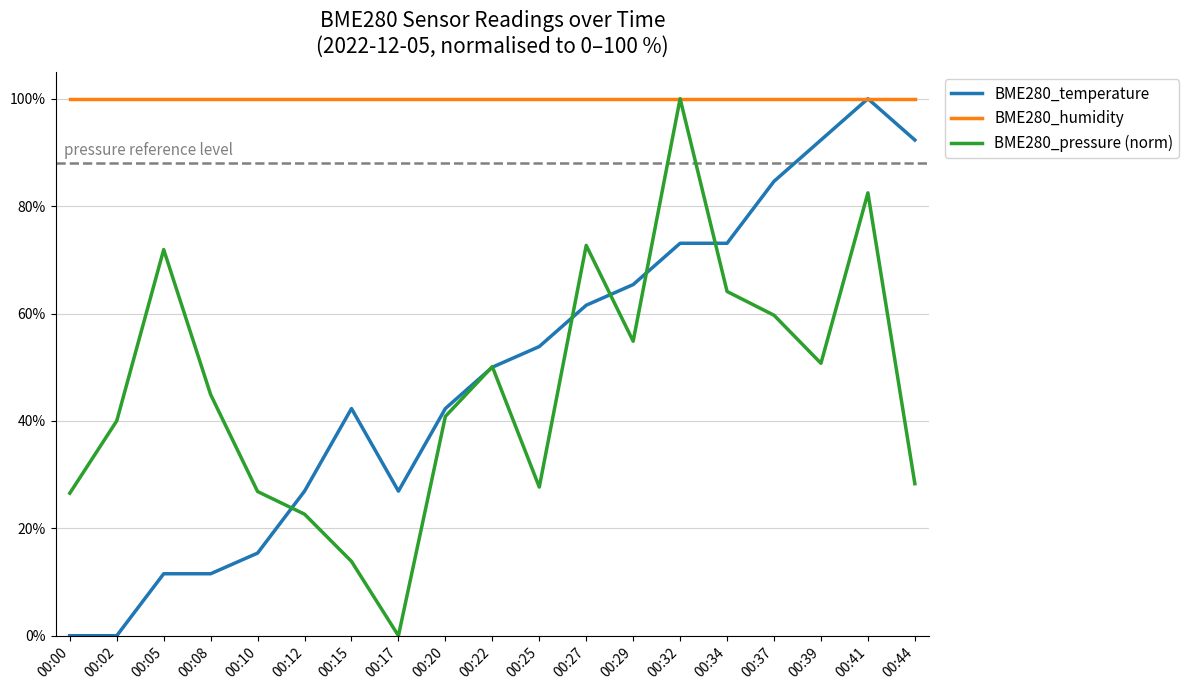

What is the maximum value for BME280_pressure (norm)?

100.0